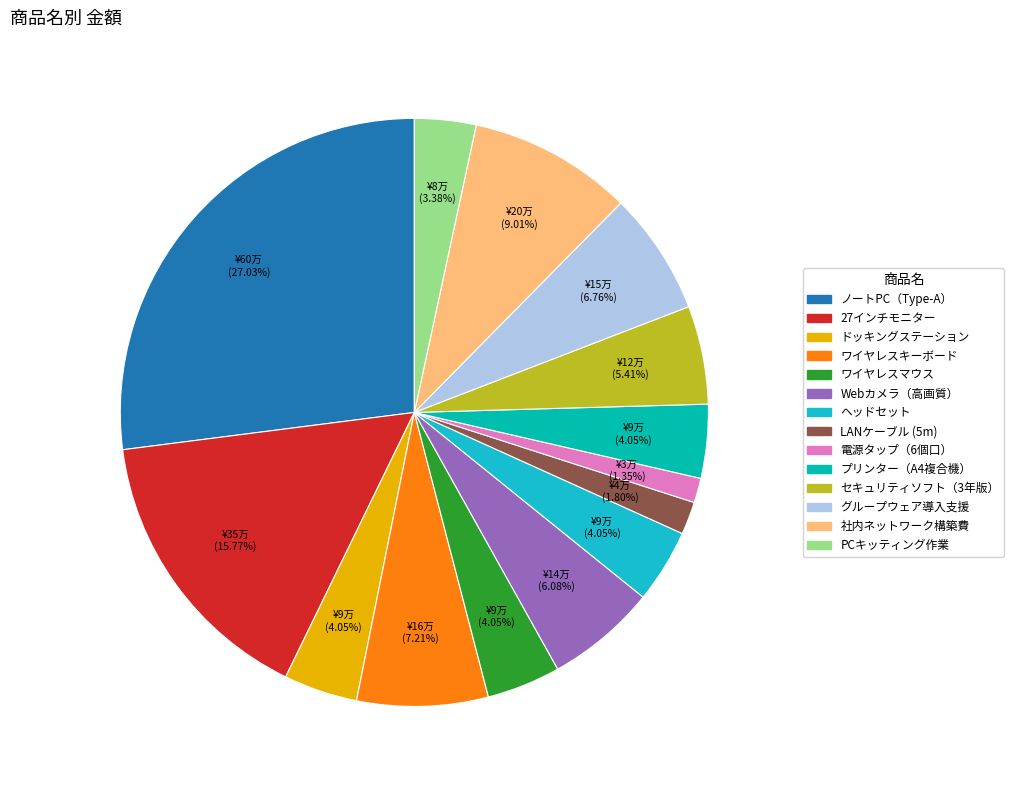

Does any single category account for the majority?

No